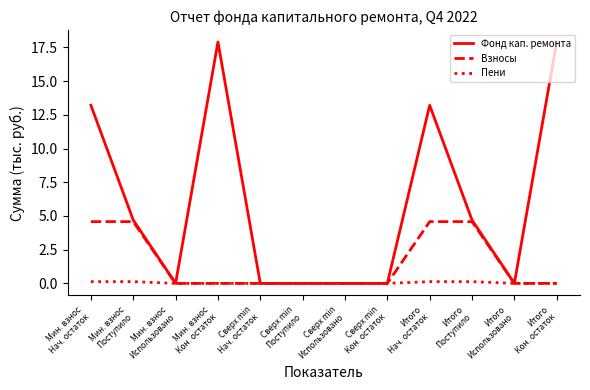

Rank the series by their average value, from highest to lowest.

Фонд кап. ремонта, Взносы, Пени